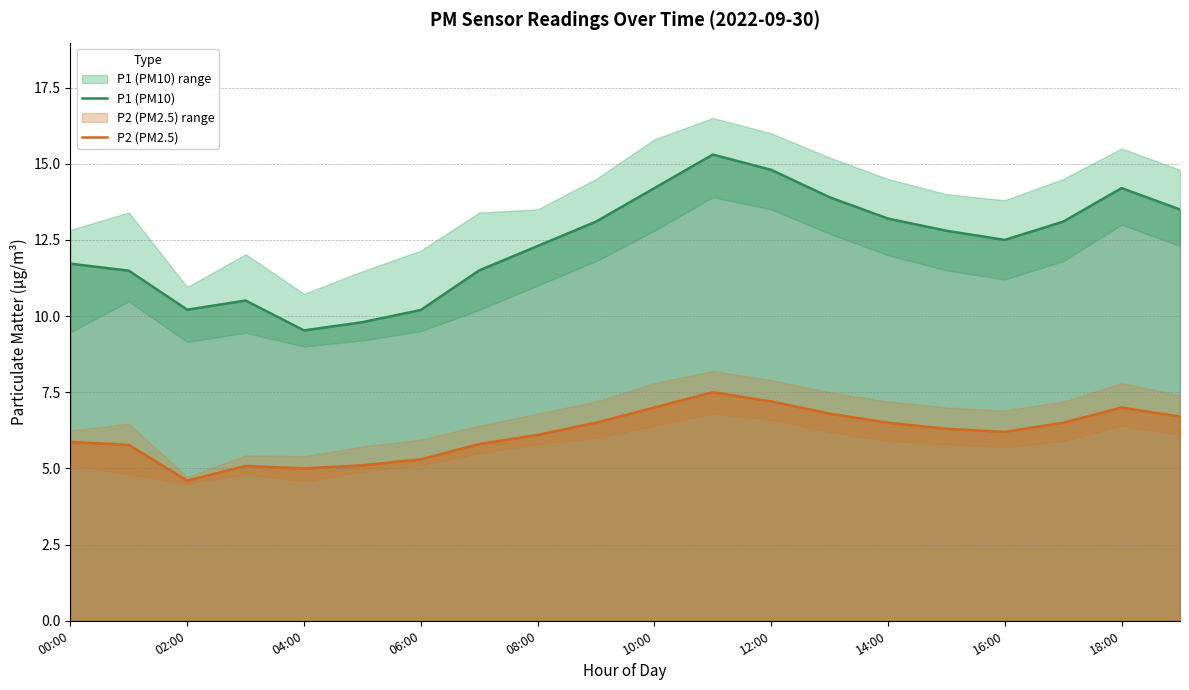

The value of P2 (PM2.5) at 14:00 is 6.5. True or false?

True